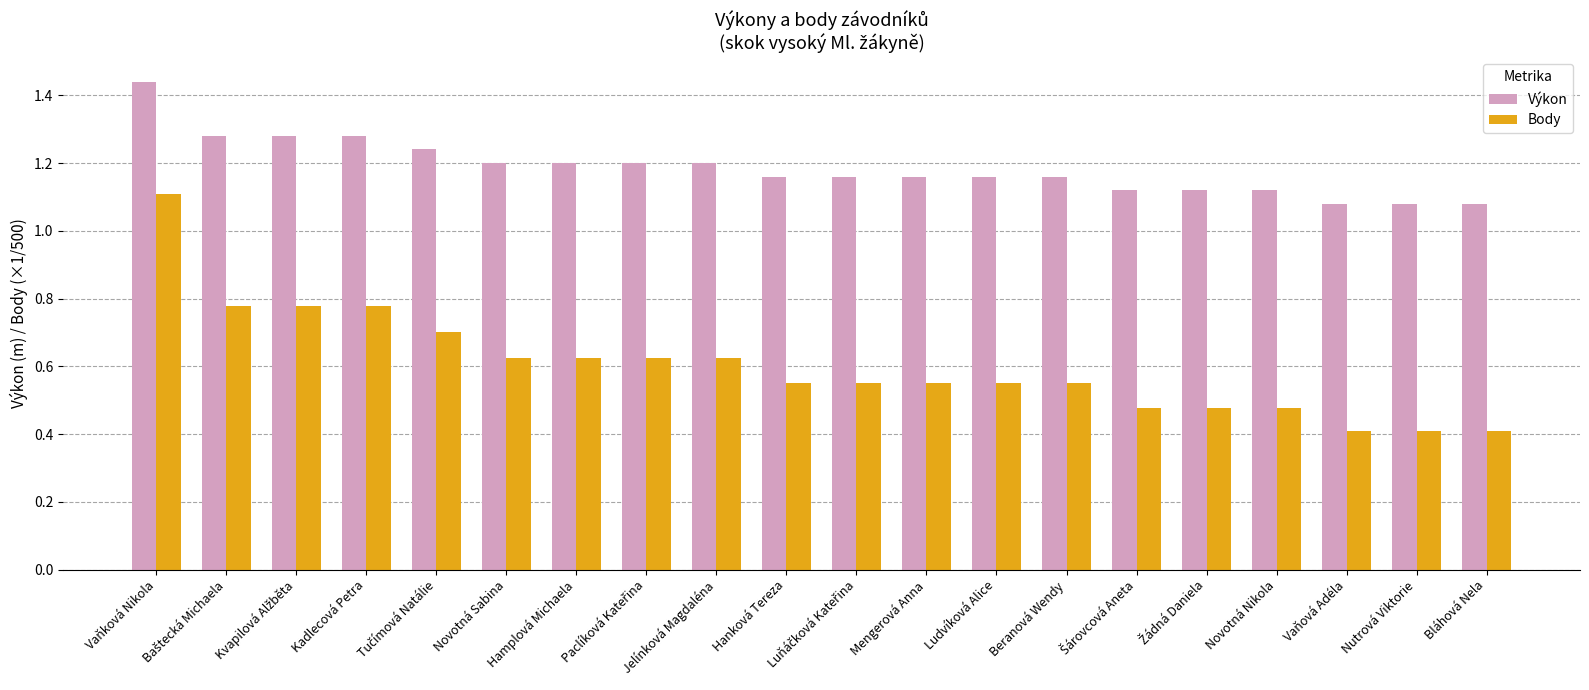

Between Vaňková Nikola and Bláhová Nela, which series saw the biggest shift?

Body